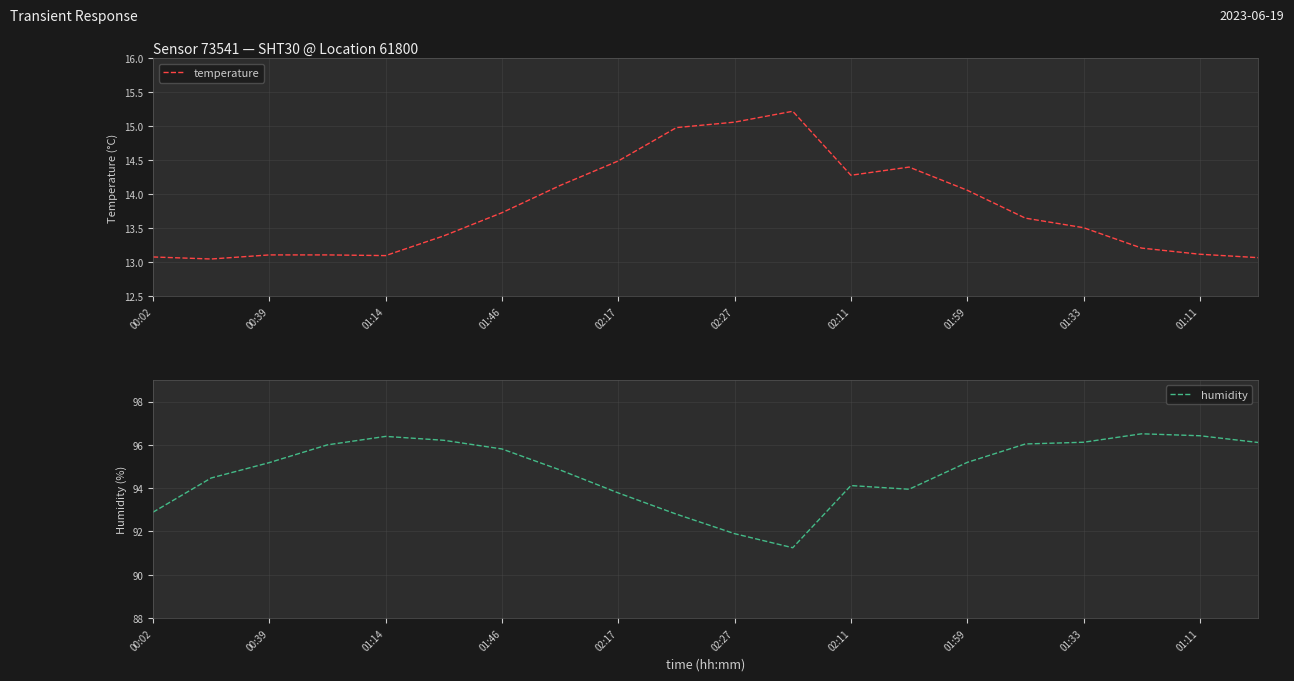

At which category is the sum across all series the highest?

17